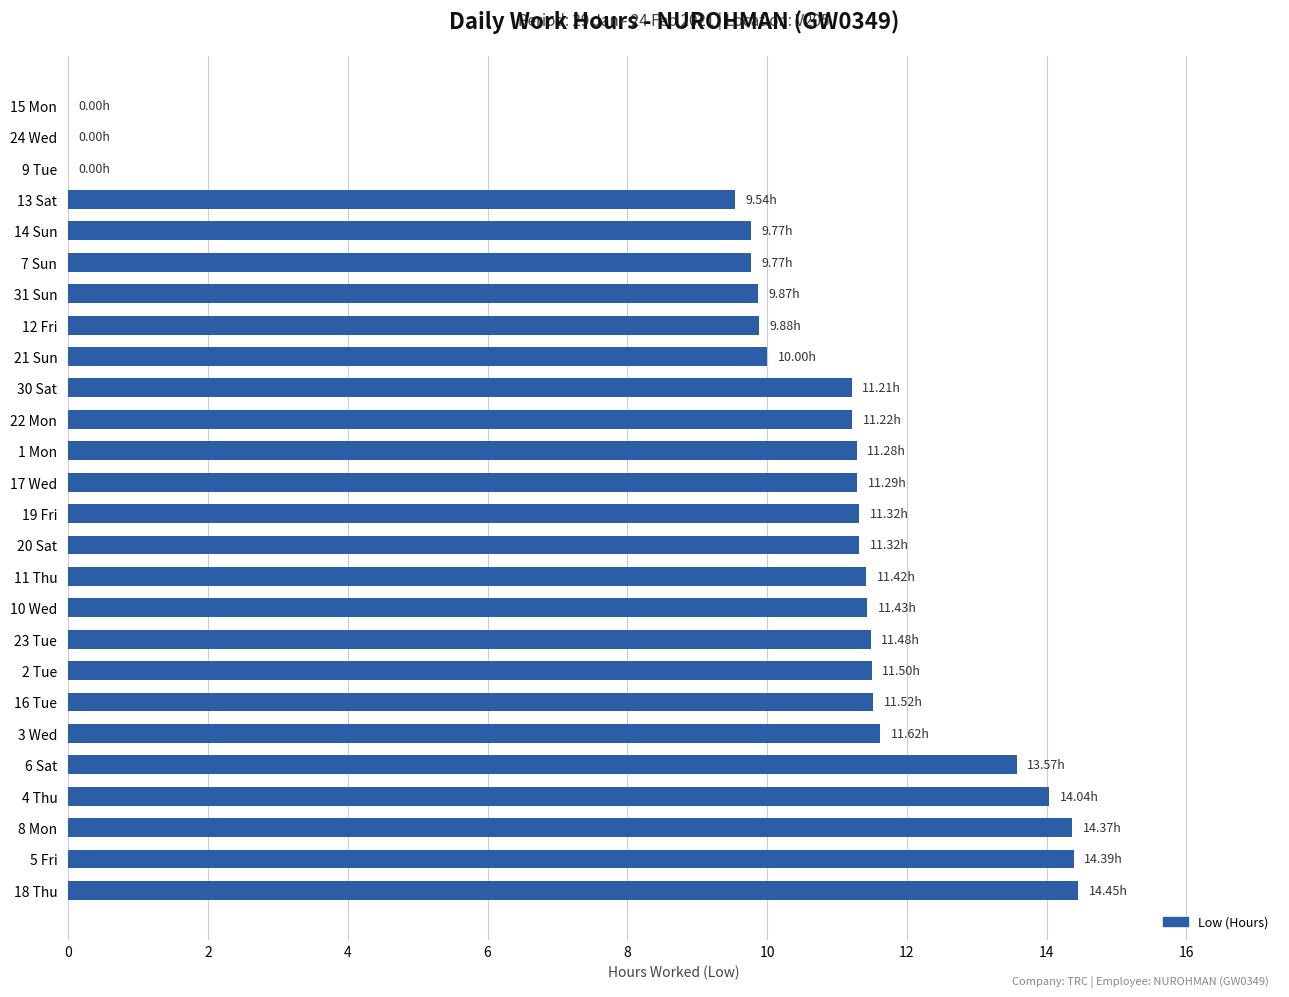

Between 12 Fri and 10 Wed, which is larger?

10 Wed